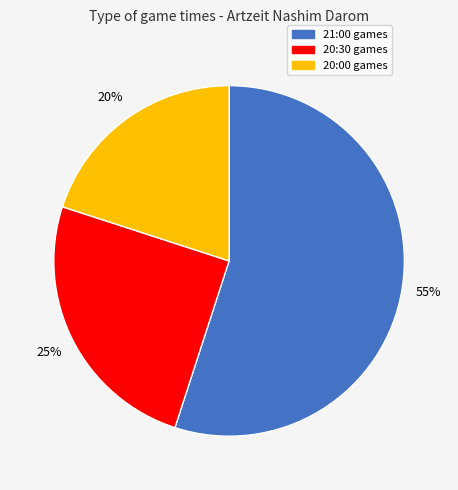

Do 20:00 and 21:00 together represent more than half of the pie?

Yes